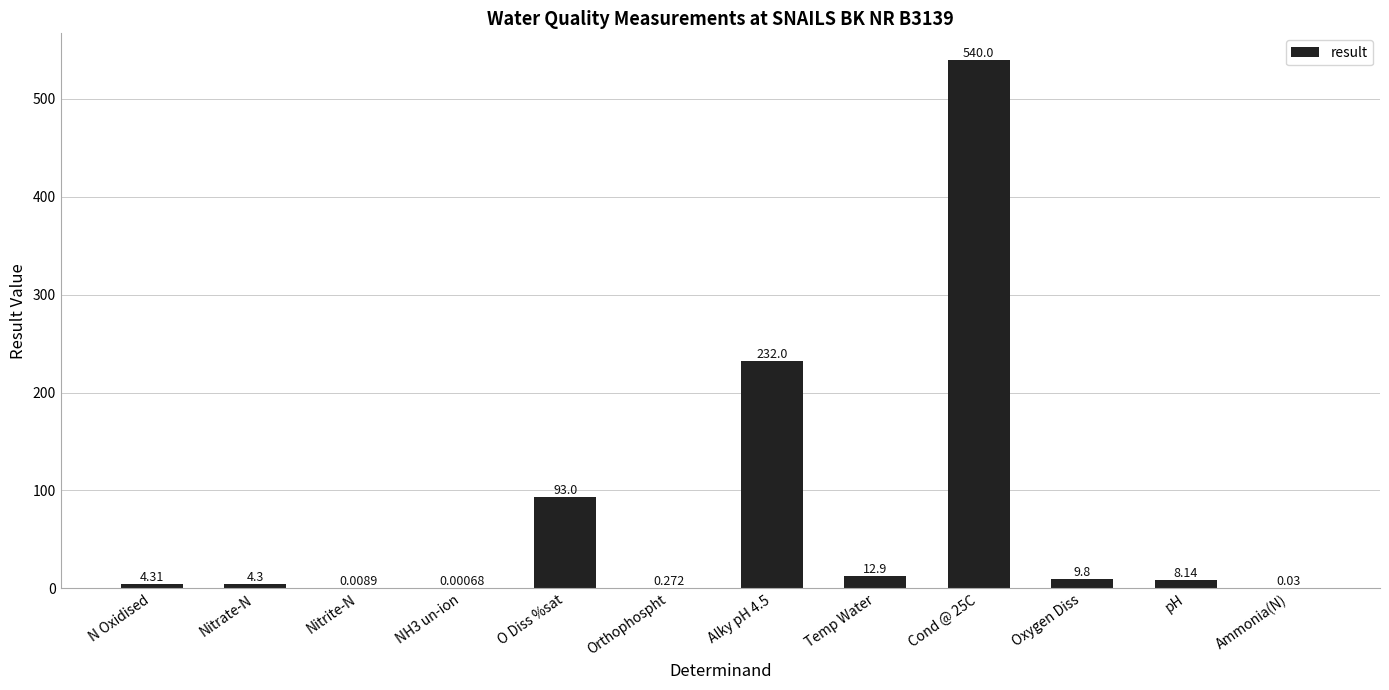

At which label does the data first exceed 8?

O Diss %sat